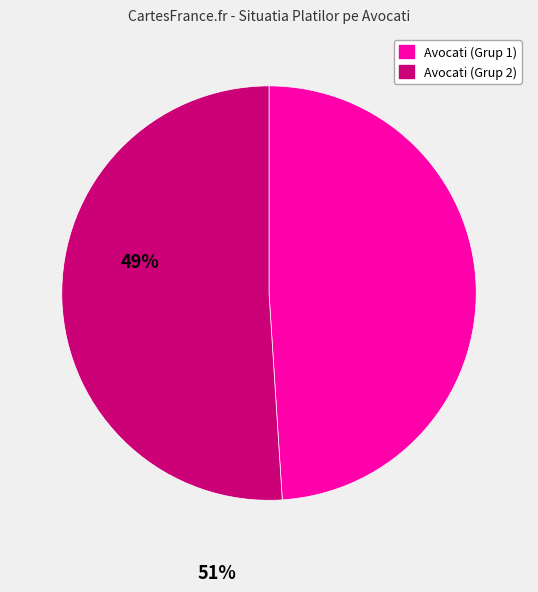

Is there any slice that represents more than half of the pie?

Yes